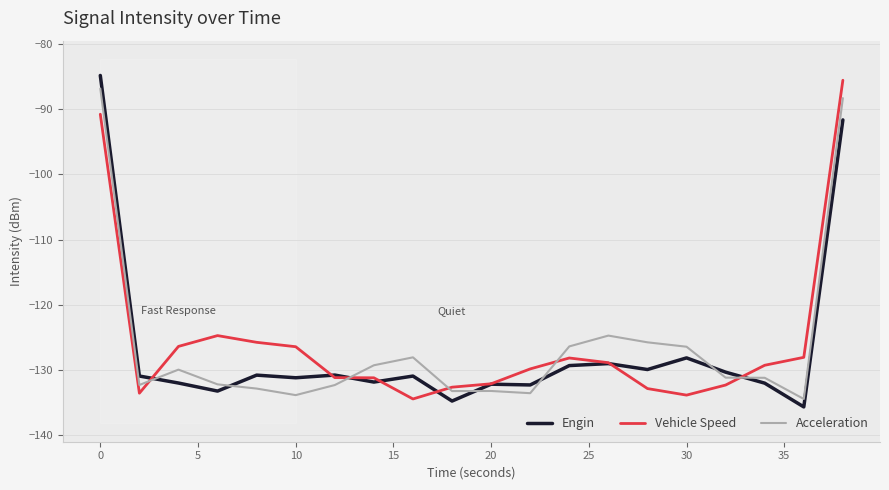

Read the Engin value at 30.

-128.2